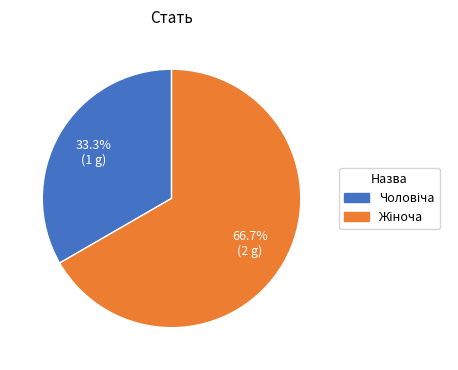

Is there any slice that represents more than half of the pie?

Yes